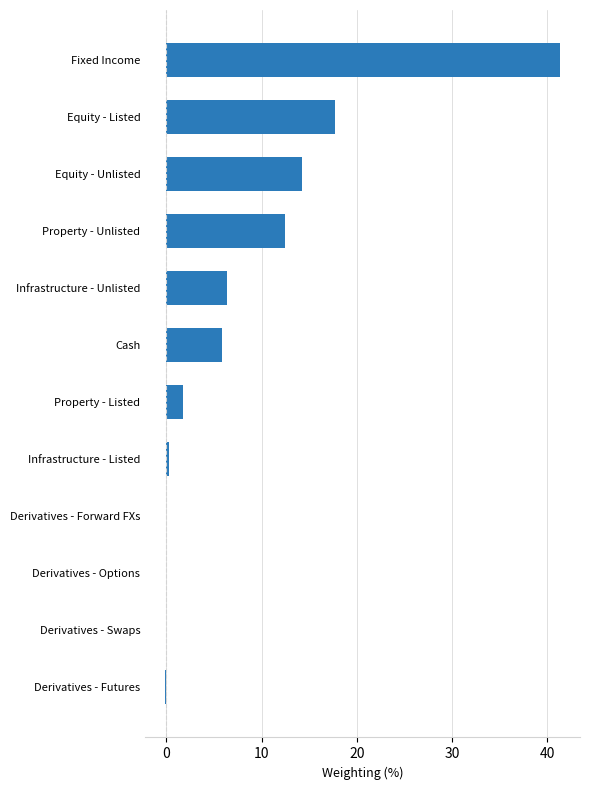

What is the greatest value displayed?

41.4